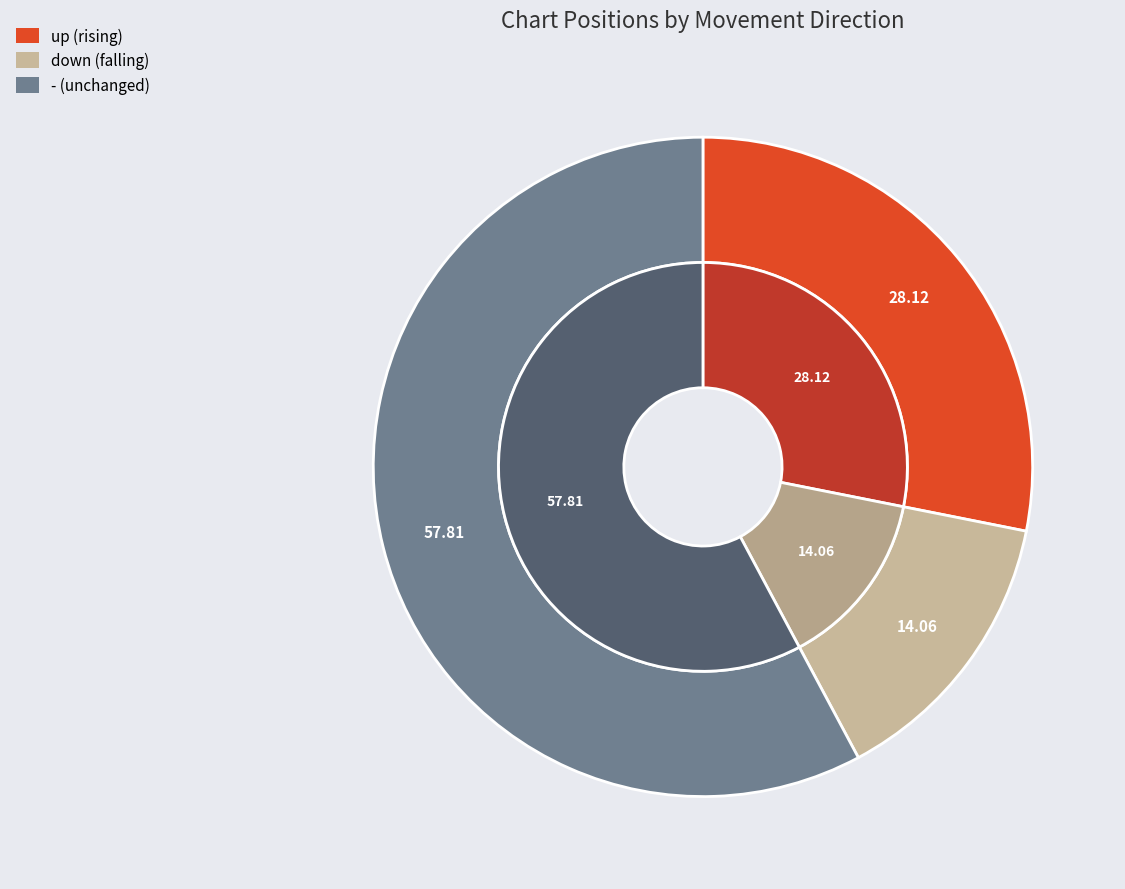

What percentage is NOT represented by up?

71.9%